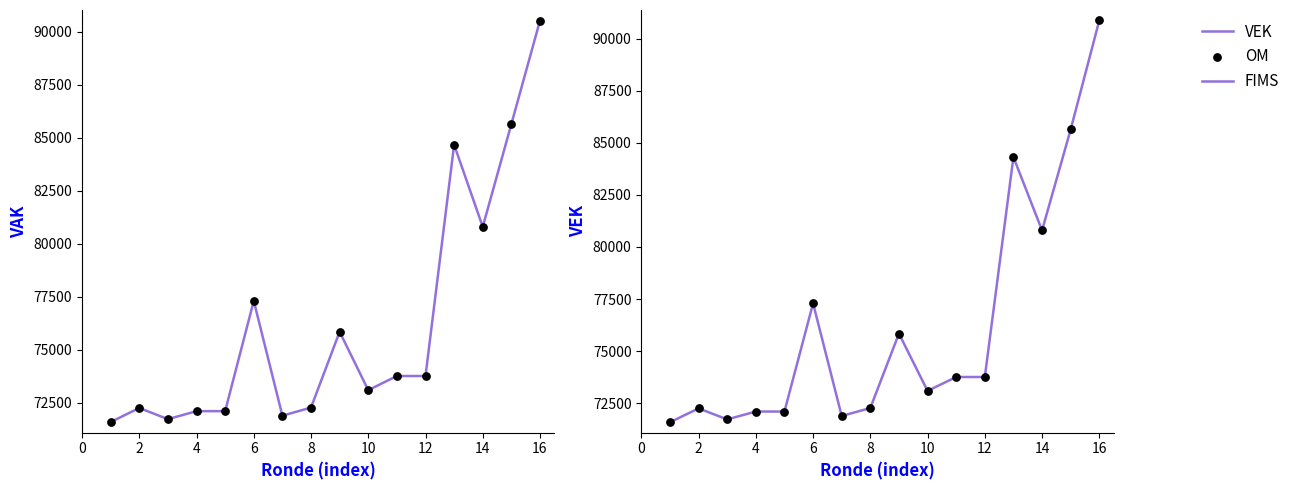

Is the value of VAK at 4 greater than the value of OM at 14?

No